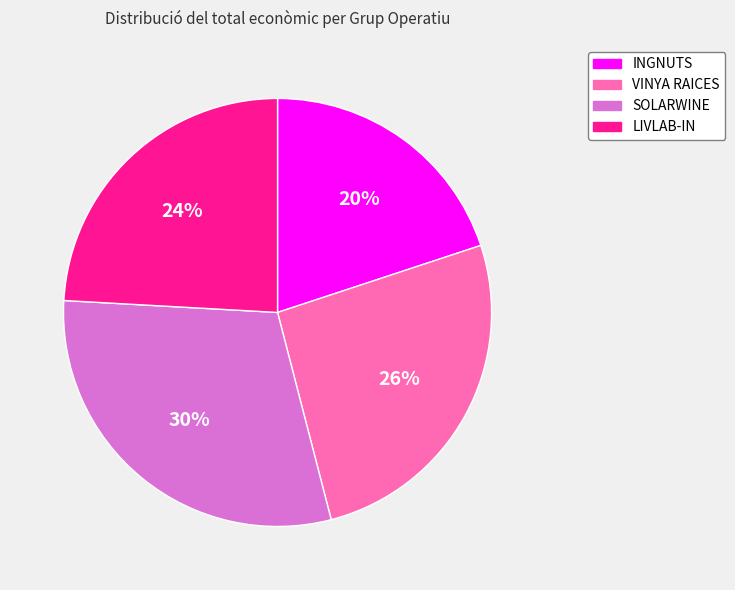

Is the sum of VINYA RAICES and SOLARWINE greater than half?

Yes